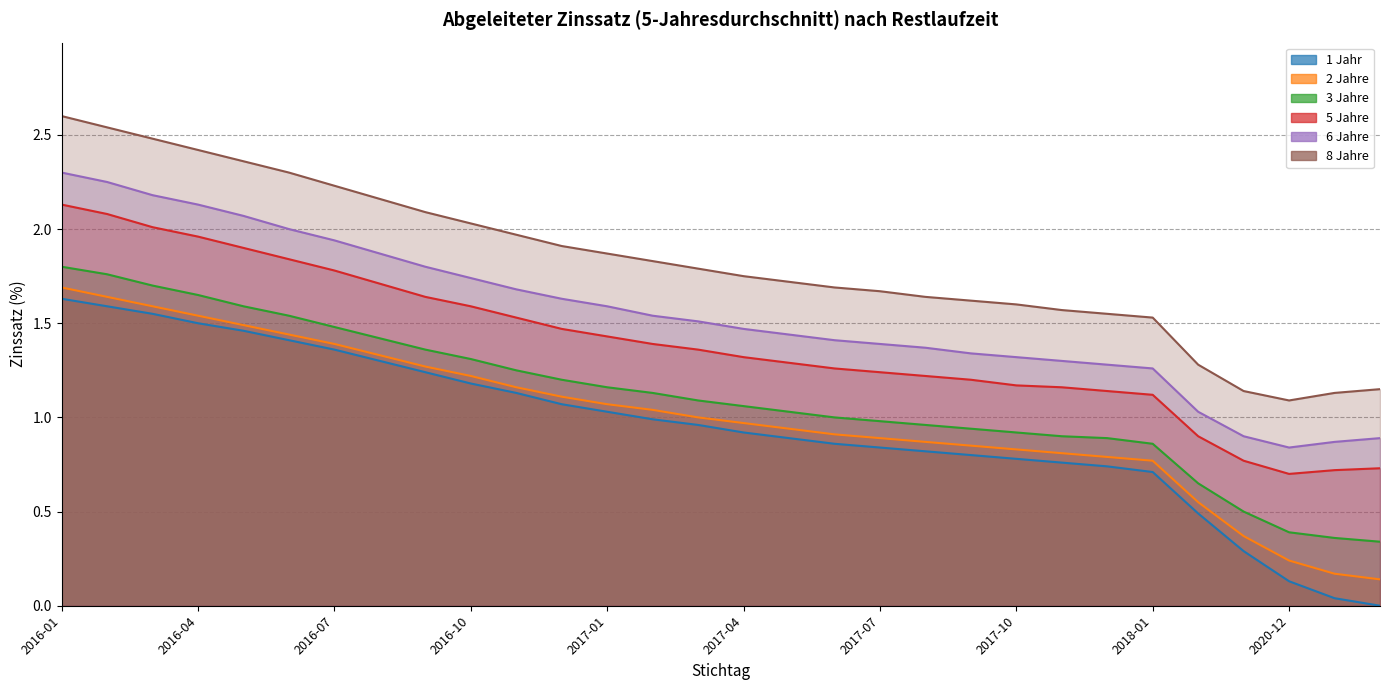

True or false: 8yr has more than 2 points higher than both neighbors.

False